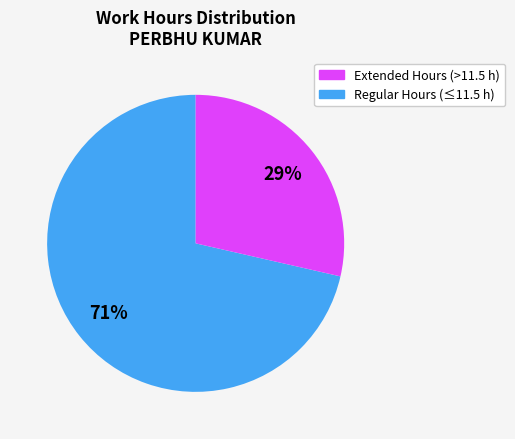

To the nearest percent, what is the average slice percentage?

50%